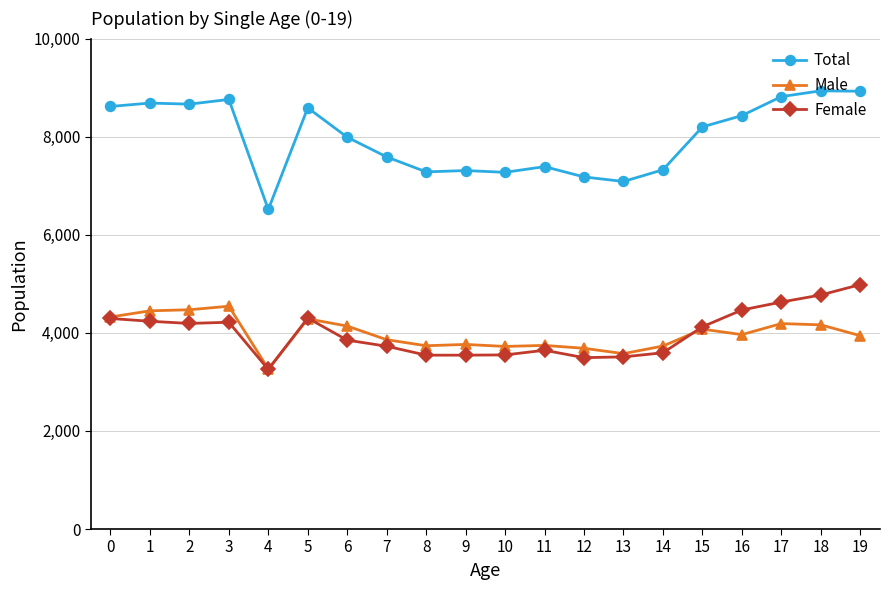

Which series has the largest total across all categories?

Total